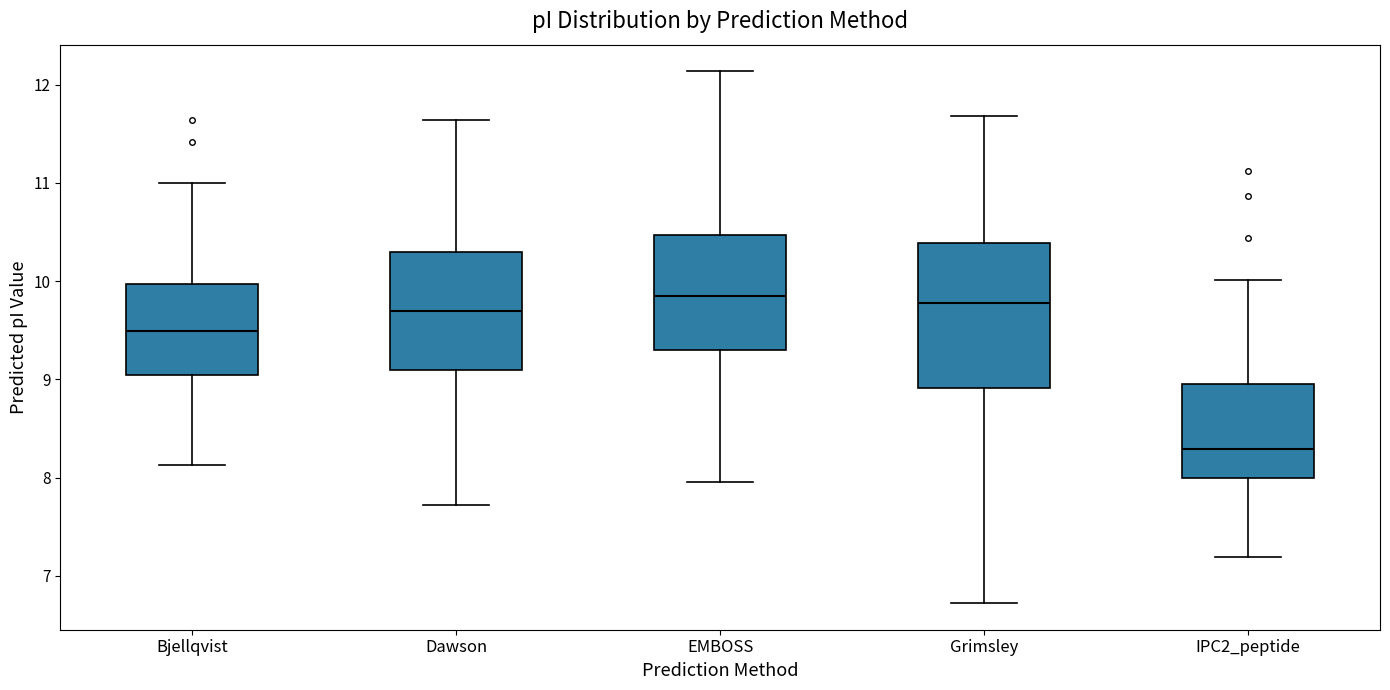

Reading left to right, transcribe this box plot: for each box, give where its median line is, the range the box spans, and where its two whiskers end, as read against the y-axis. The values are not printed on the chart, so give them approximately, as read against the axis.

Bjellqvist: median 9.5, box 9.0 to 10.0, whiskers 8.1 to 11.0
Dawson: median 9.7, box 9.1 to 10.3, whiskers 7.7 to 11.6
EMBOSS: median 9.8, box 9.3 to 10.5, whiskers 8.0 to 12.1
Grimsley: median 9.8, box 8.9 to 10.4, whiskers 6.7 to 11.7
IPC2_peptide: median 8.3, box 8.0 to 9.0, whiskers 7.2 to 10.0